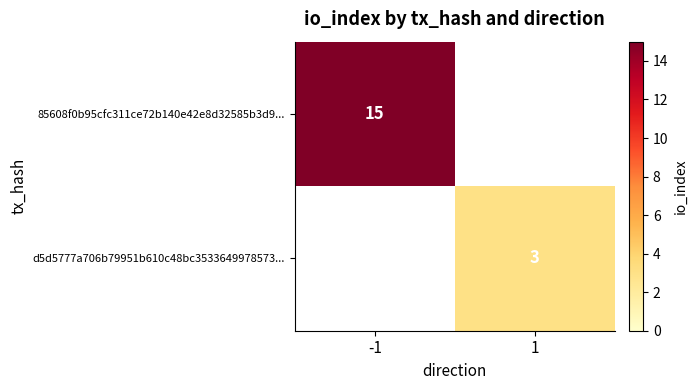

Is the value of d5d5777a706b79951b610c48bc3533649978573... at 1 greater than the value of 85608f0b95cfc311ce72b140e42e8d32585b3d9... at -1?

No